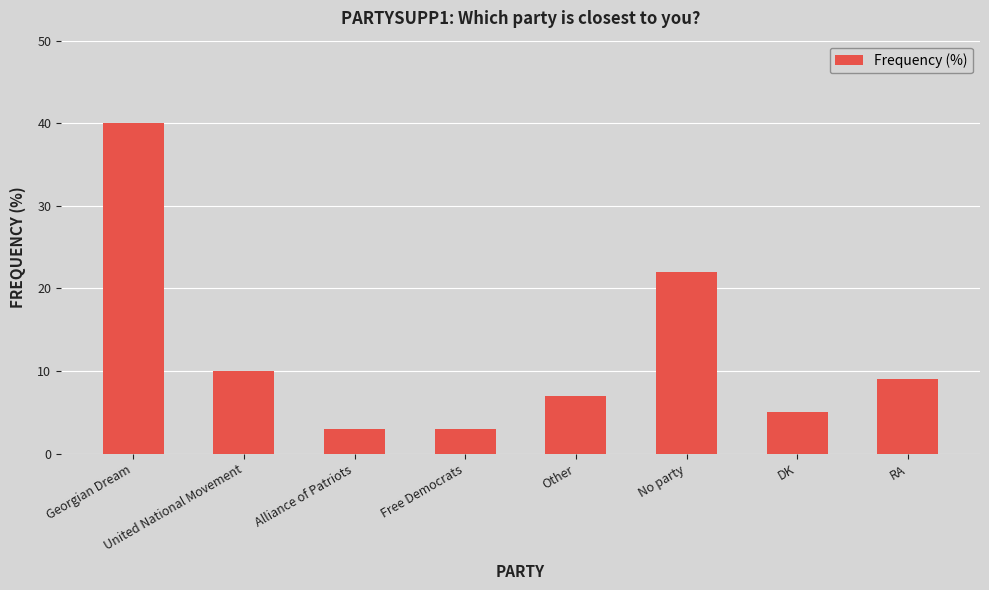

What is the change in value from Georgian Dream to No party?

-18